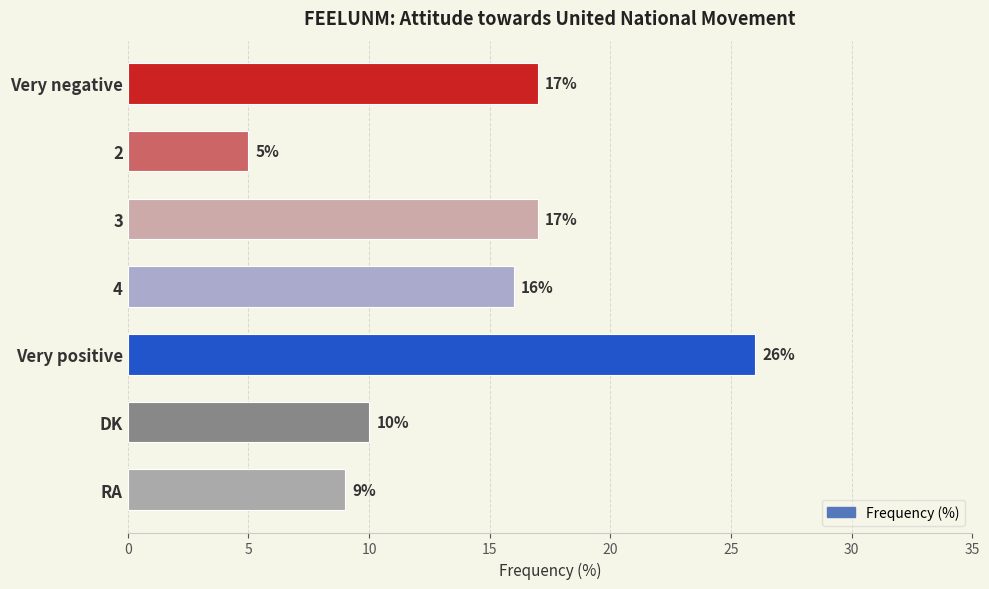

At which label is the value closest to 15?

4